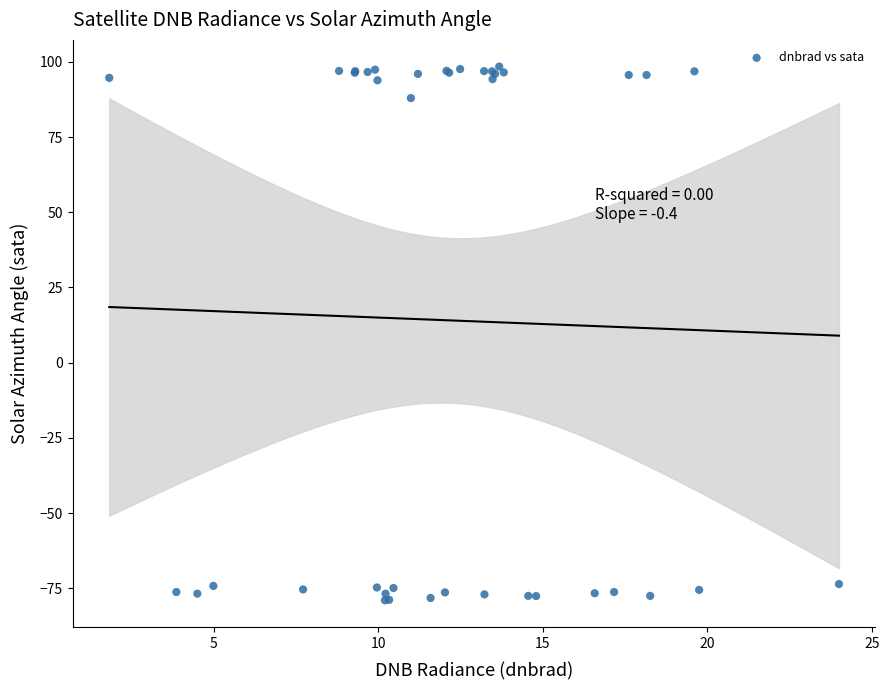

What Y value in the scatter plot is closest to 9?

88.0